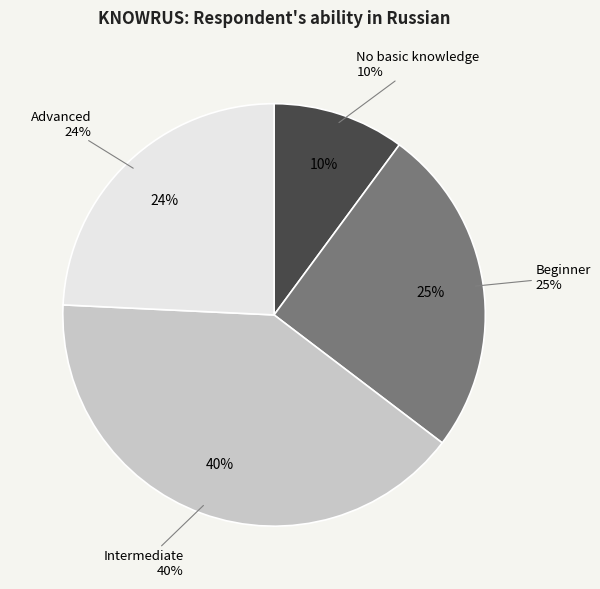

To the nearest percent, what portion does Advanced represent?

24%